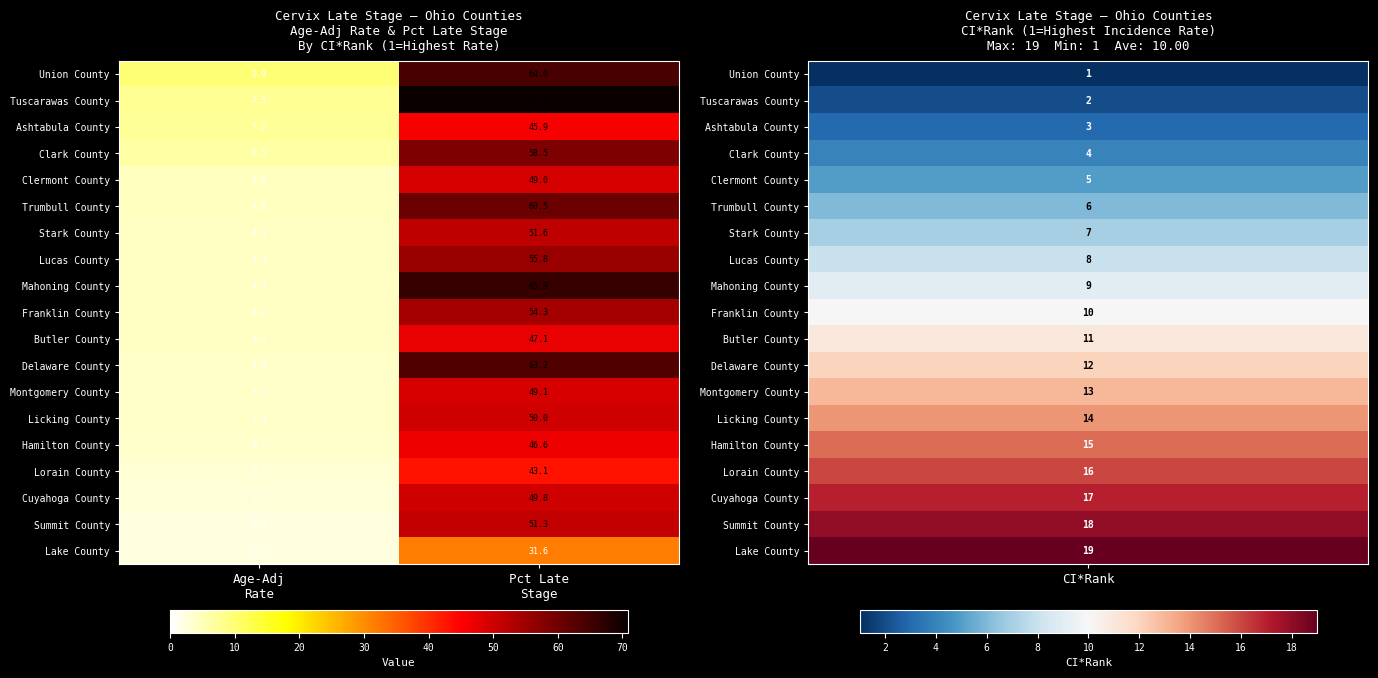

What is the difference between the maximum and minimum values in the Trumbull County series?

56.0